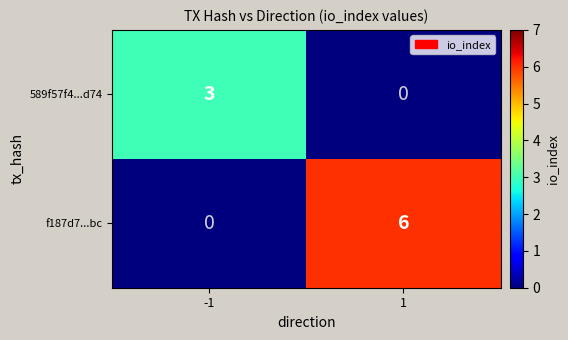

Between -1 and 1, which series saw the biggest shift?

f187d7...bc